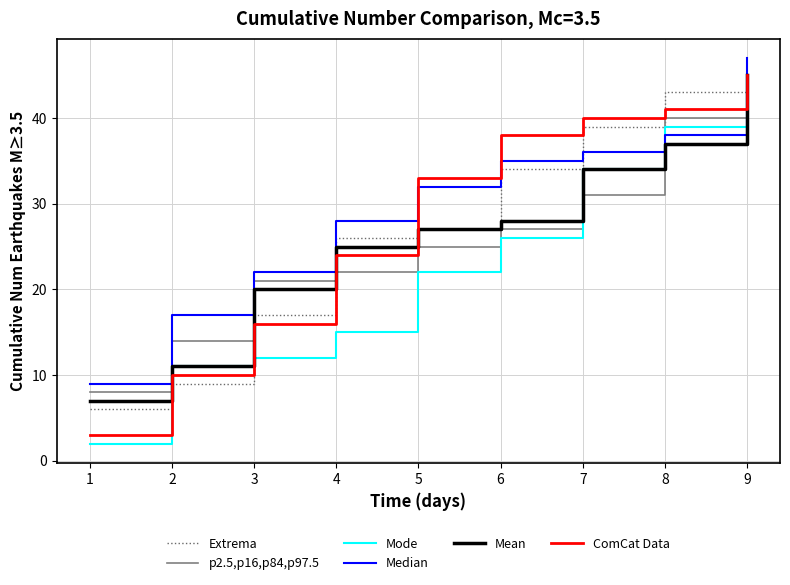

Rank the series at 8 from lowest to highest value.

Mean, Median, Mode, p2.5,p16,p84,p97.5, ComCat Data, Extrema